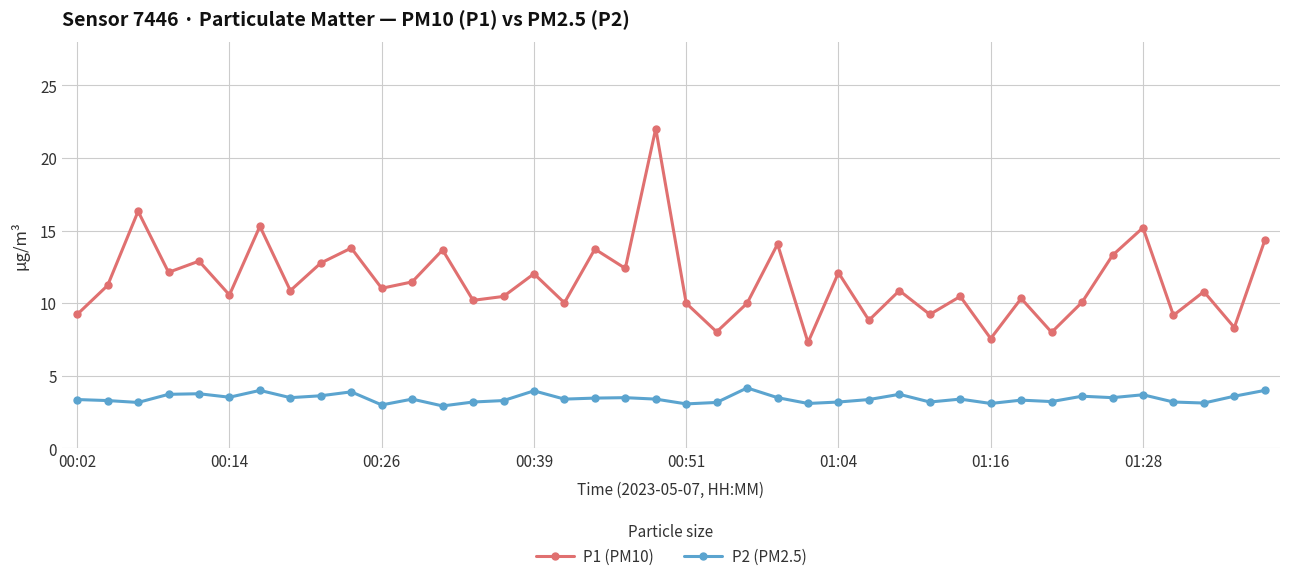

True or false: P2 (PM2.5) has more than 2 interior local peaks.

True